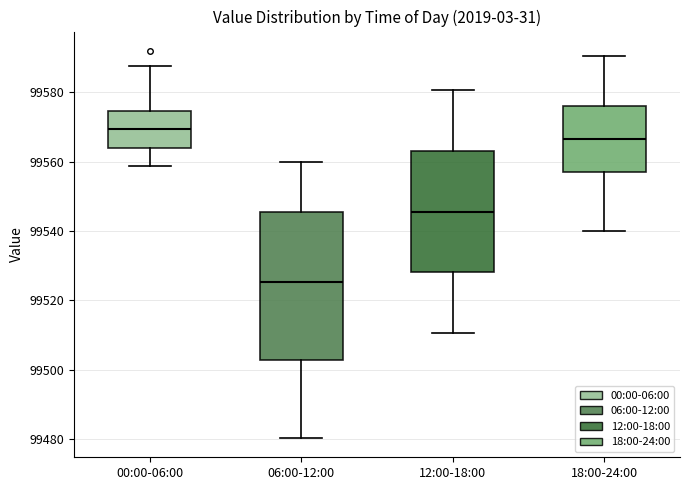

Where does the median line of the box for 06:00-12:00 sit on the y-axis? The values are not printed on the chart, so give them approximately, as read against the axis.

99526